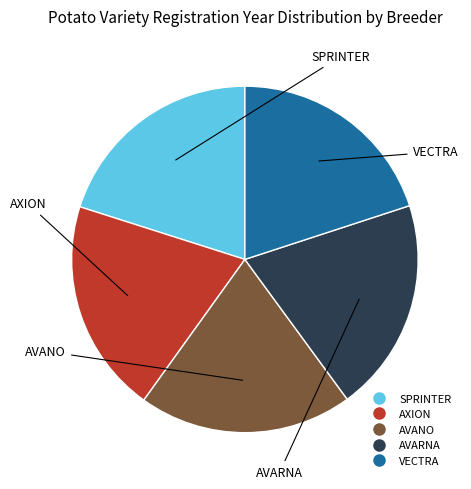

Do AXION and SPRINTER together represent more than half of the pie?

No